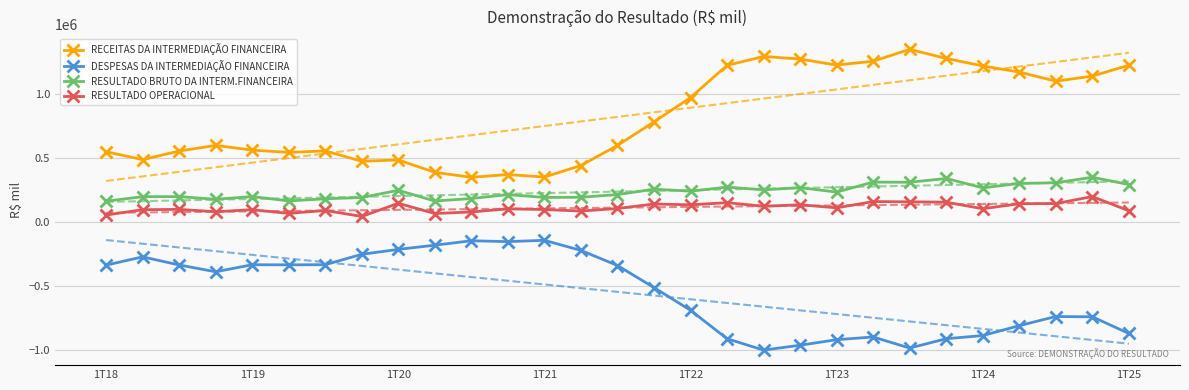

Which series has the largest Y range (max minus min)?

RECEITAS DA INTERMEDIAÇÃO FINANCEIRA